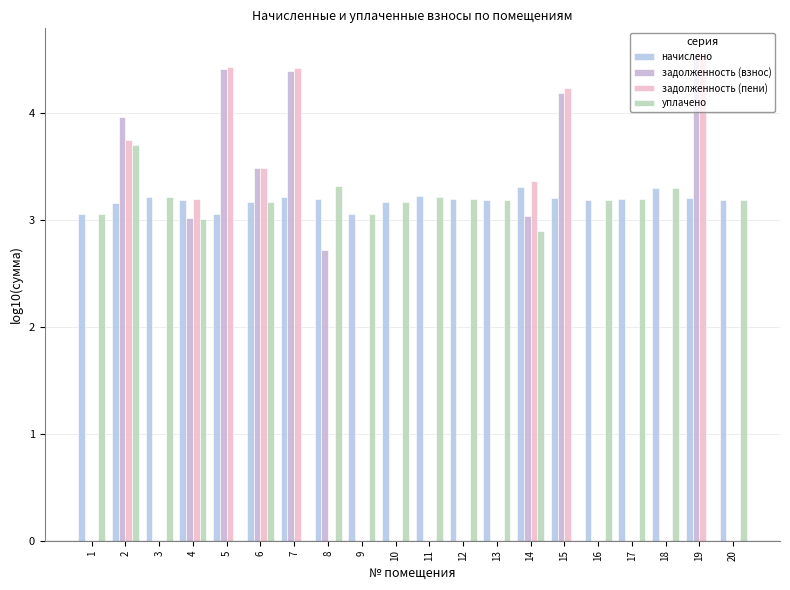

What is the difference between the maximum and minimum values in the уплачено series?

3.7